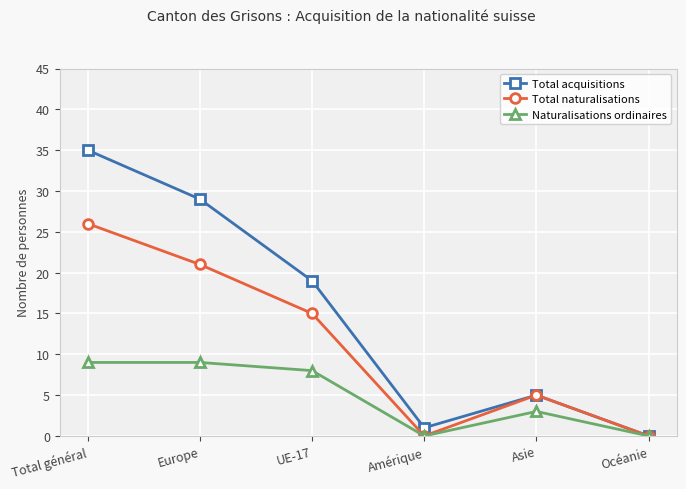

At which label does Total naturalisations first exceed 15?

Total général